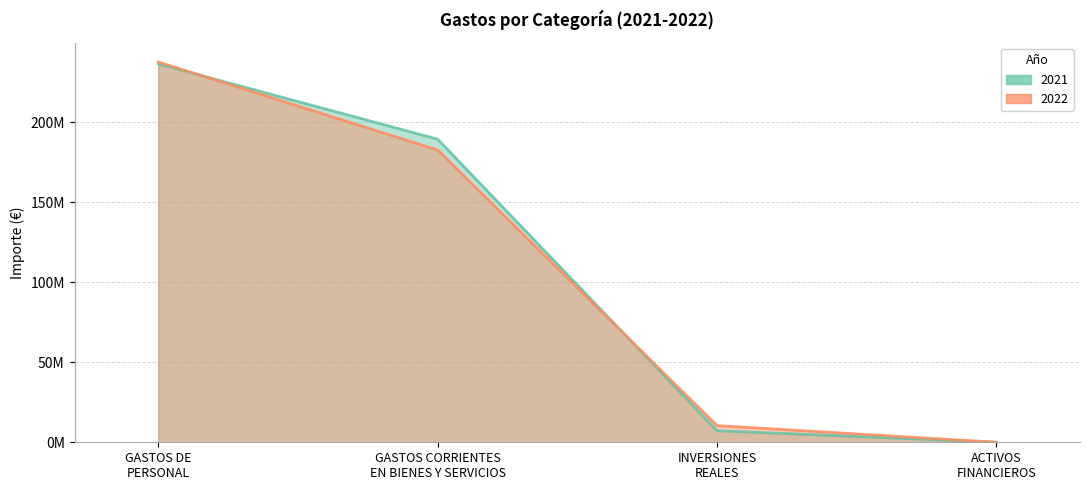

True or false: 2021 has more than 0 interior local peaks.

False